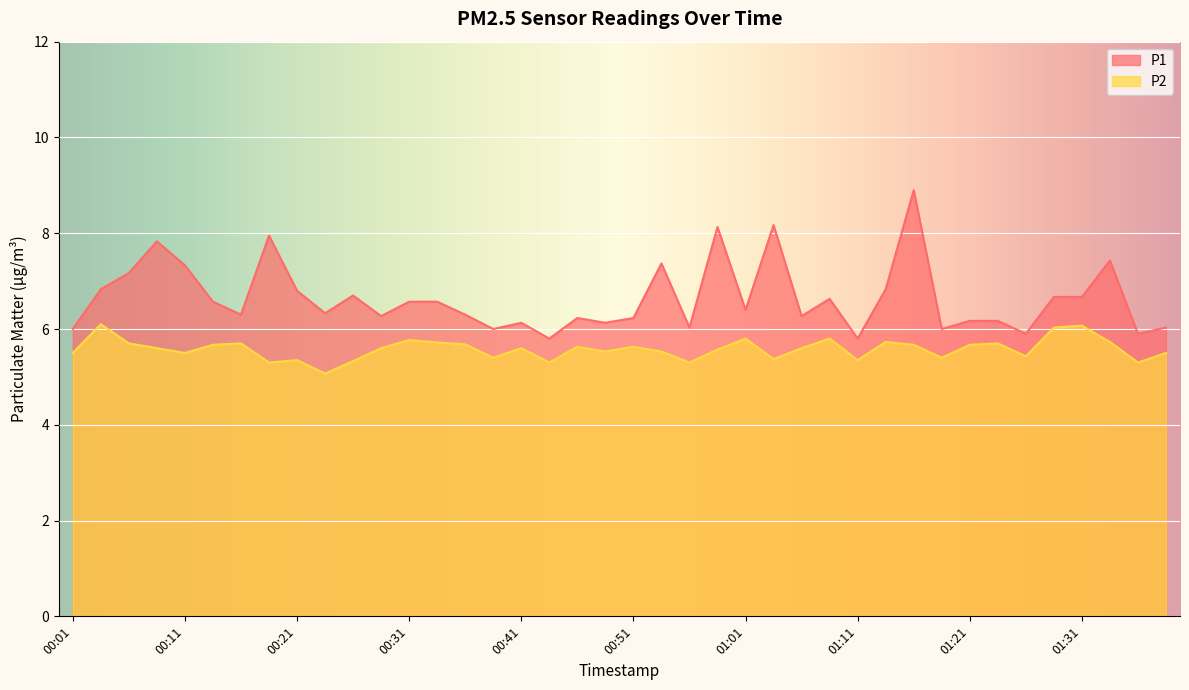

Which series has the largest range (max minus min)?

P1